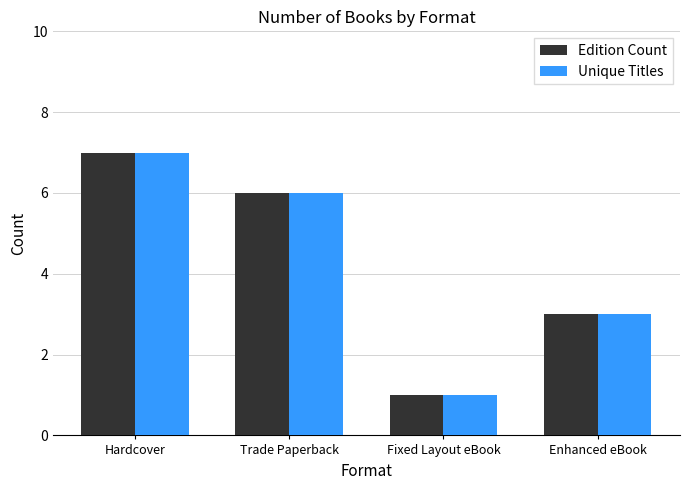

What is the minimum value for Edition Count?

1